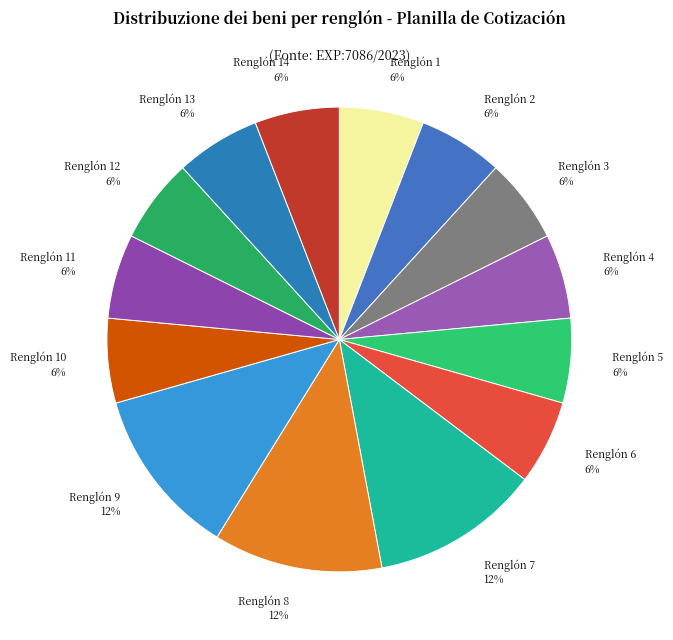

Between Renglón 8 12% and Renglón 6 6%, which is larger?

Renglón 8 12%